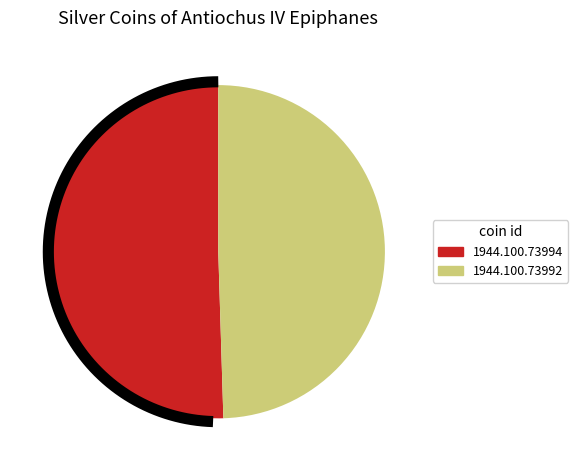

Combined, do 1944.100.73994 and 1944.100.73992 account for over 50%?

Yes